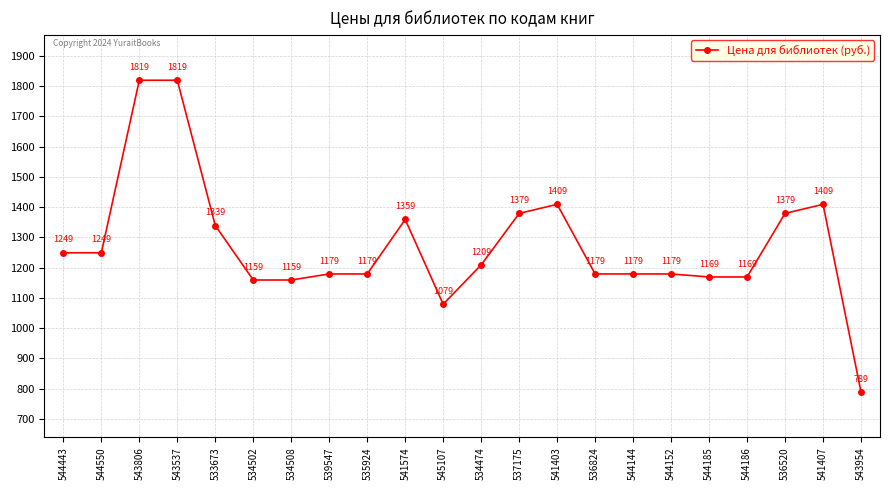

What is the label of the 4th point from the left?

543537